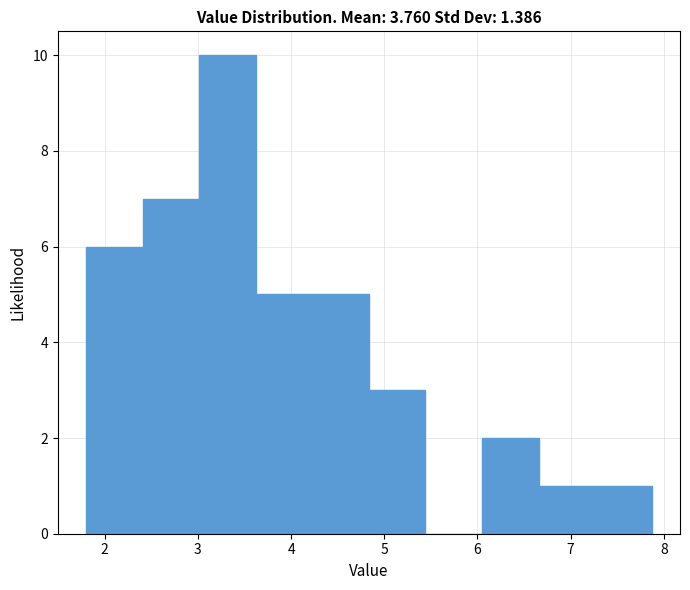

Reading left to right, list every bar in this chart as the range it spans on the x-axis followed by its height. Neither the bar edges nor the heights are printed on the chart, so give them approximately, as read against the axes.

1.8 to 2.4: 6
2.4 to 3.0: 7
3.0 to 3.6: 10
3.6 to 4.2: 5
4.2 to 4.8: 5
4.8 to 5.4: 3
5.4 to 6.0: 0
6.0 to 6.7: 2
6.7 to 7.3: 1
7.3 to 7.9: 1